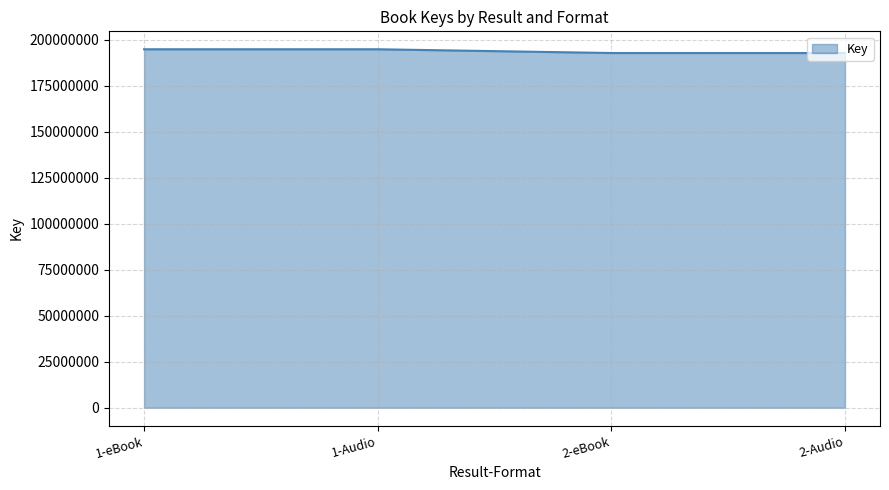

Approximately how many times larger is the value at 2-eBook compared to 1-eBook?

1.0